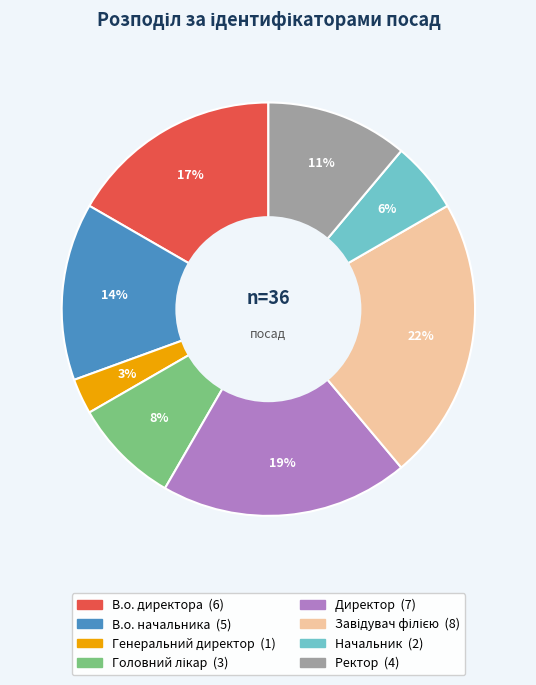

To the nearest percent, what percentage of the pie is Генеральний директор?

3%